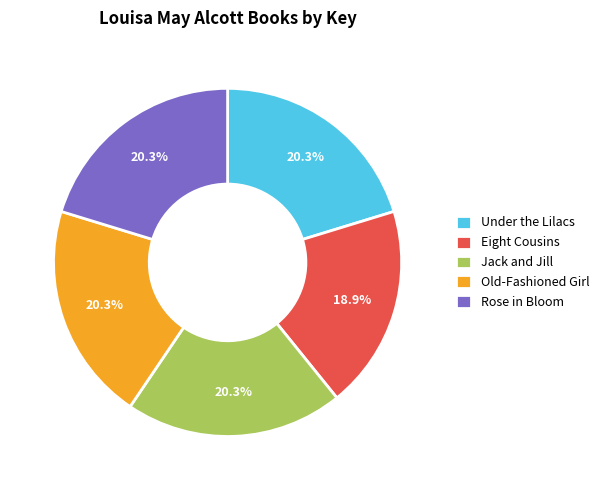

How many slices are in this pie chart?

5